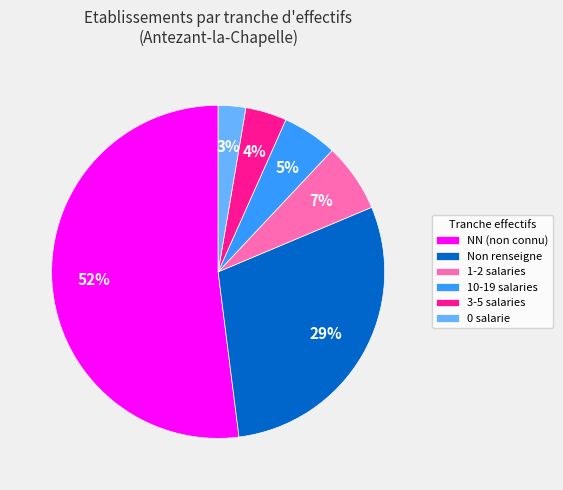

Which category has the biggest portion of the pie?

NN (non connu)